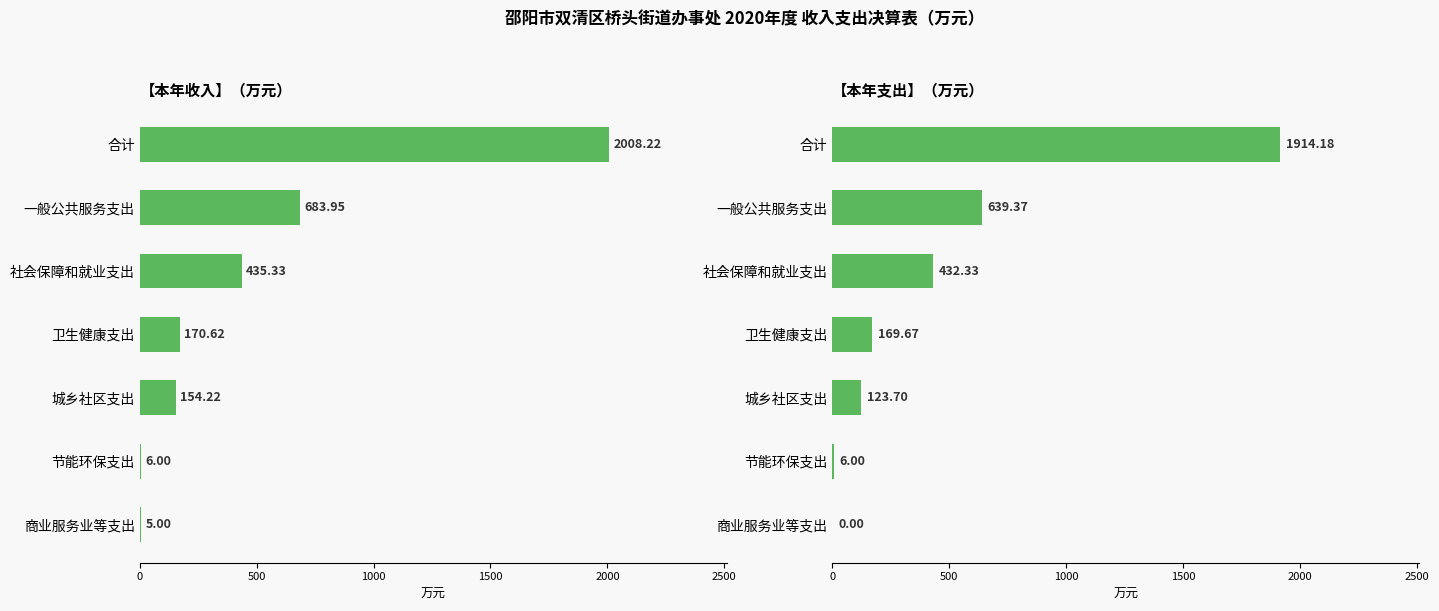

What is the lowest value of the 本年收入 series?

5.0